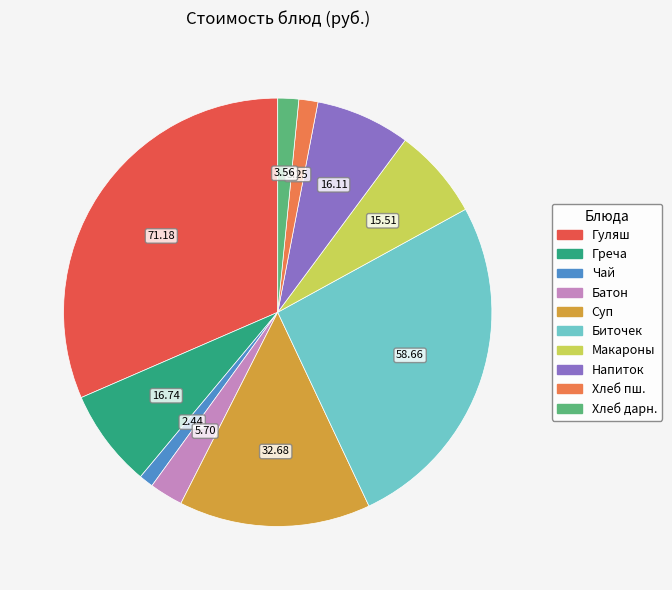

Is there any slice that represents more than half of the pie?

No